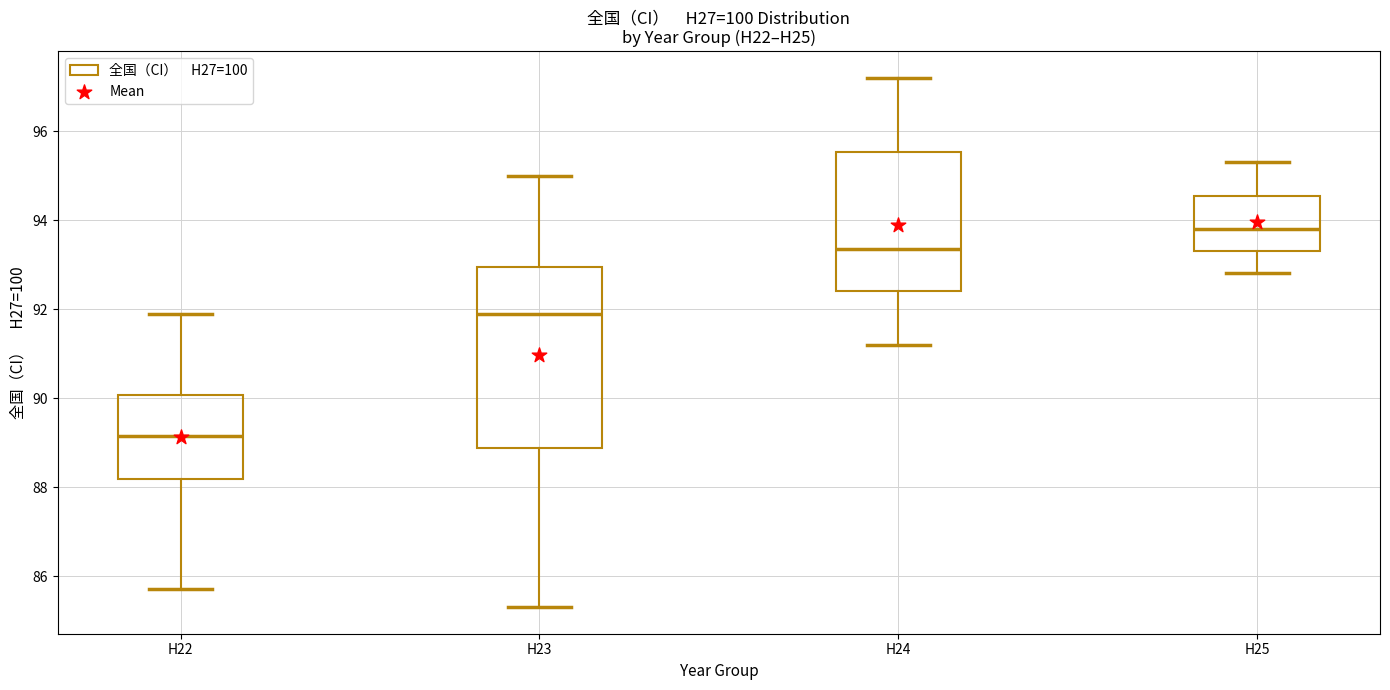

Where does the lower whisker of the box for H24 end on the y-axis? The values are not printed on the chart, so give them approximately, as read against the axis.

91.2